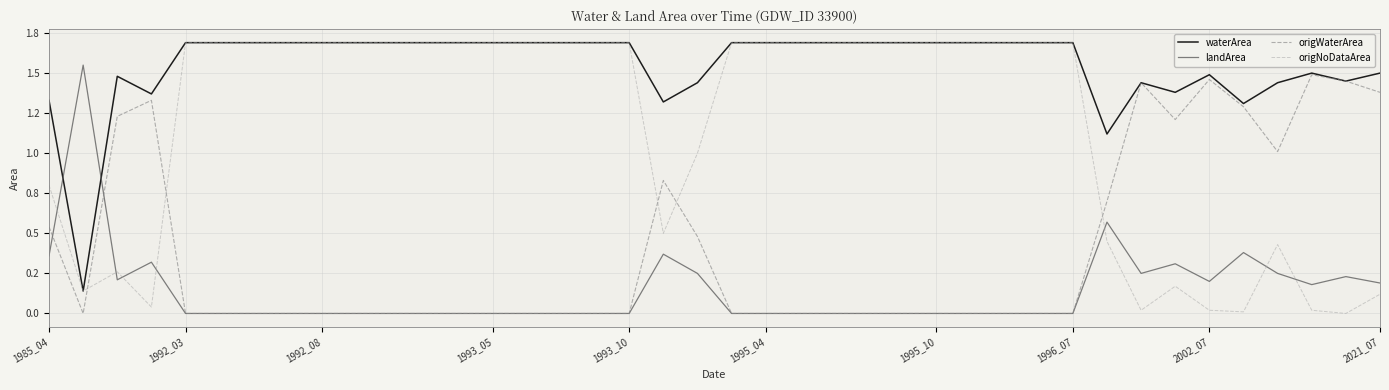

Is this an area chart (filled region under the line)?

No